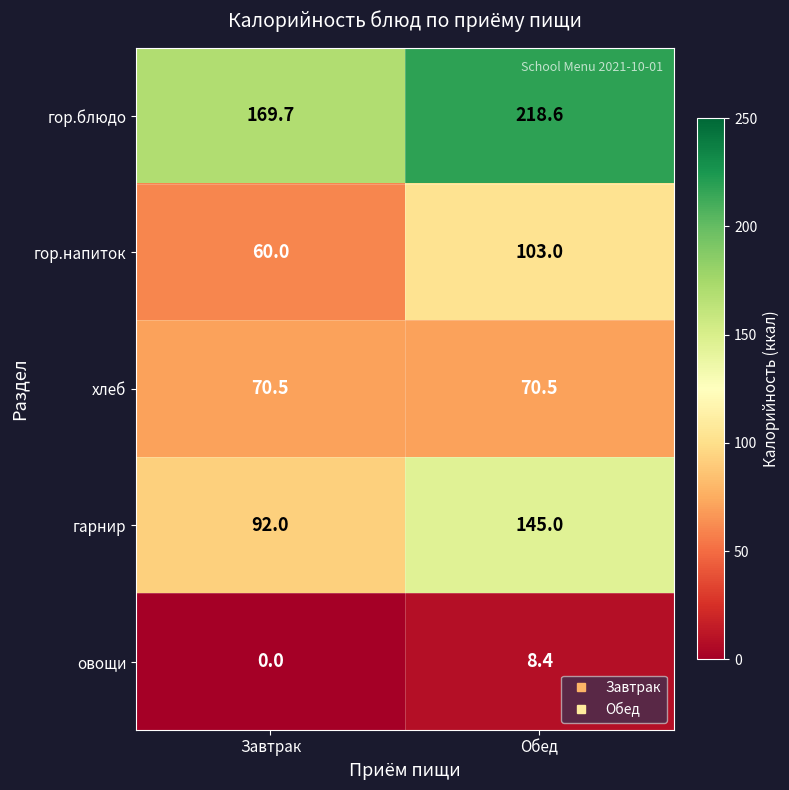

What is the total value across all series at Завтрак?

392.2